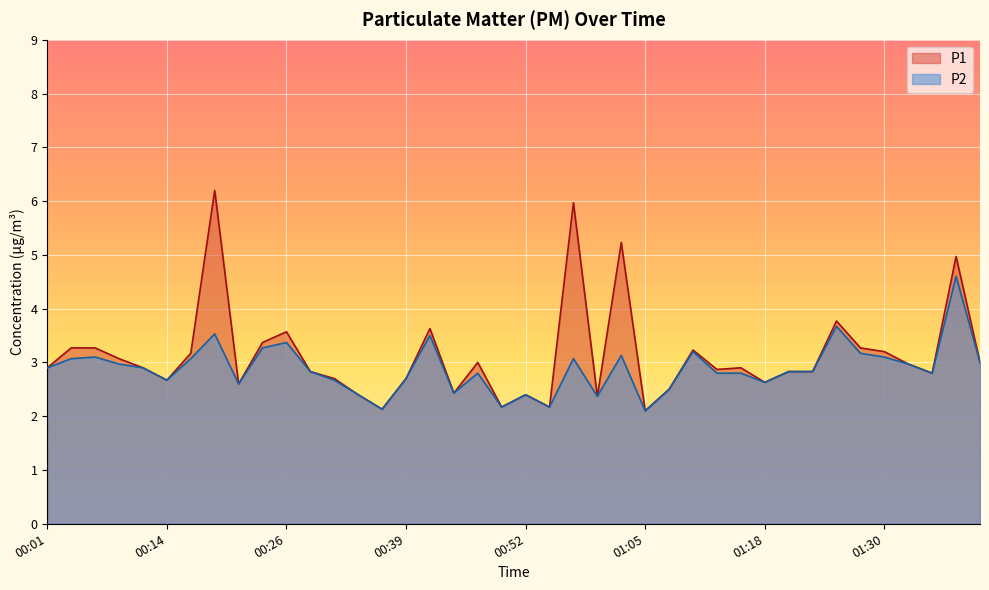

Which category has the highest value in the P2 series?

01:38